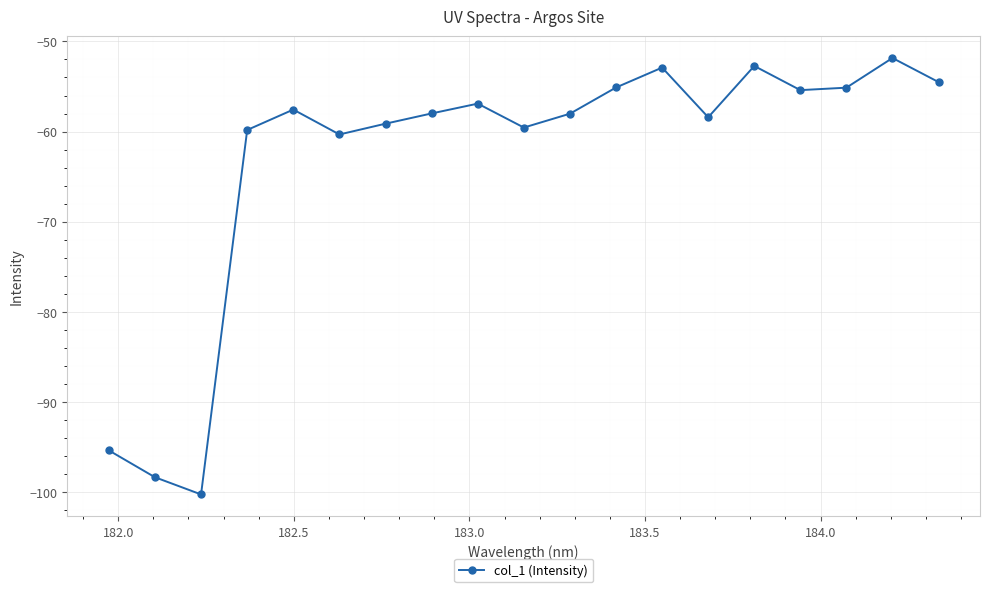

What is the average value?

-63.1